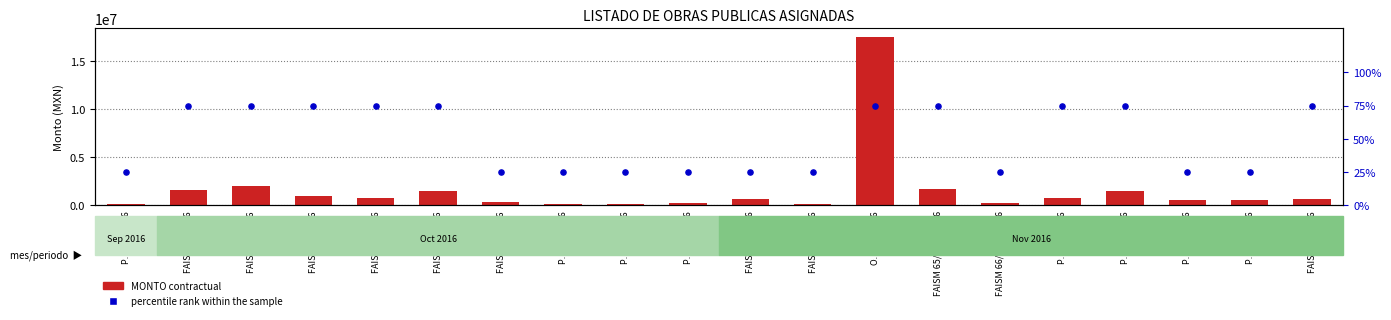

Which series reaches the maximum Y coordinate?

MONTO contractual